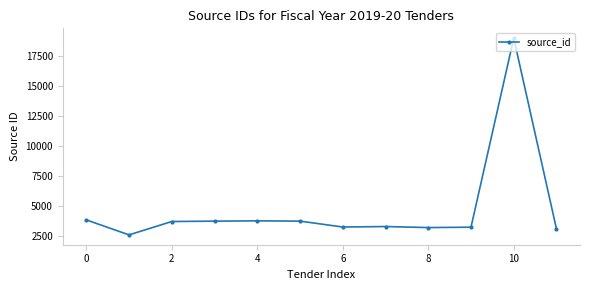

What is the value of the 4th point from the left?

3727